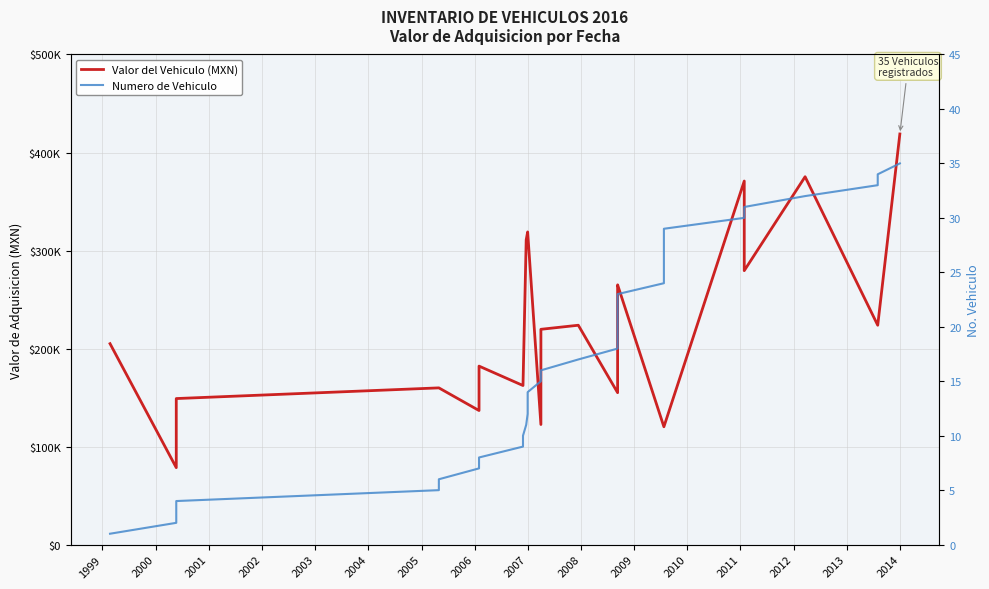

Rank the series by their average value, from lowest to highest.

Numero de Vehiculo, Valor del Vehiculo (MXN)